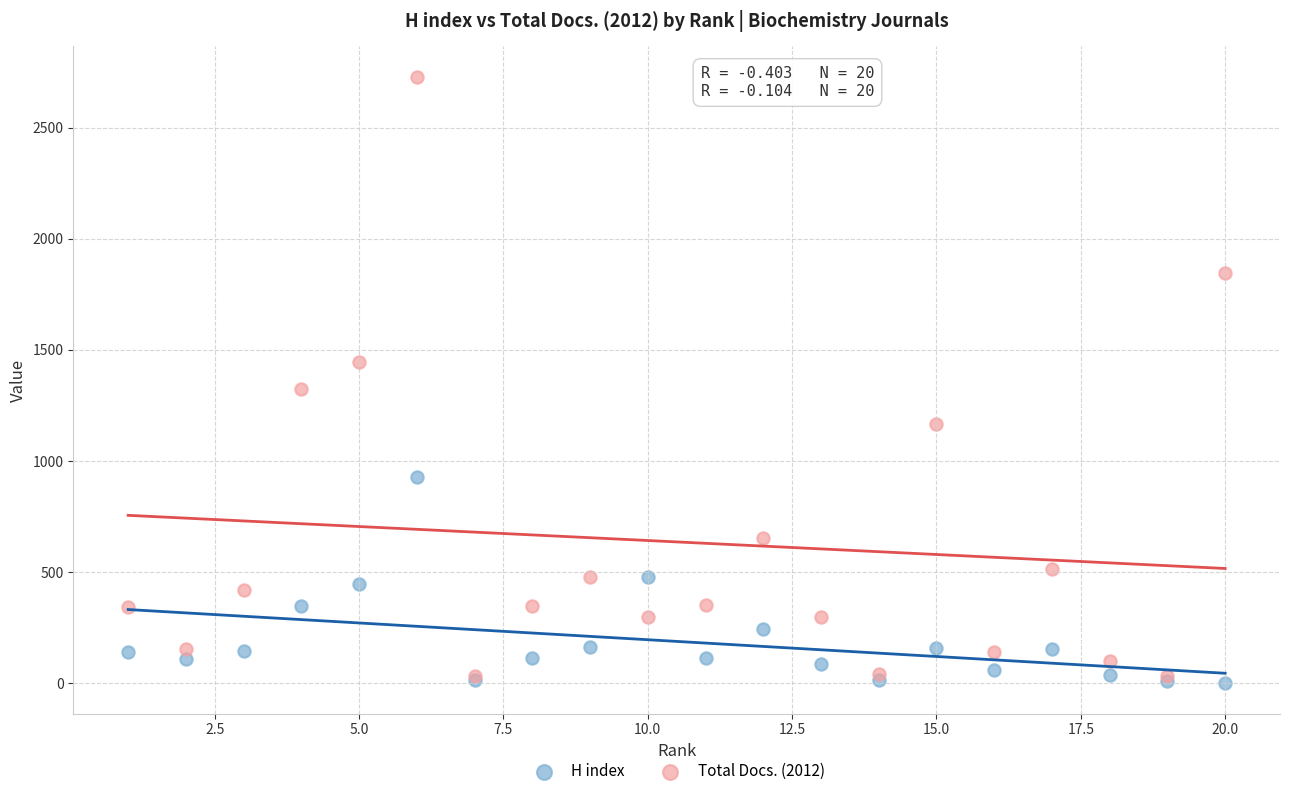

What are all the series names shown in the legend?

H index, Total Docs. (2012)